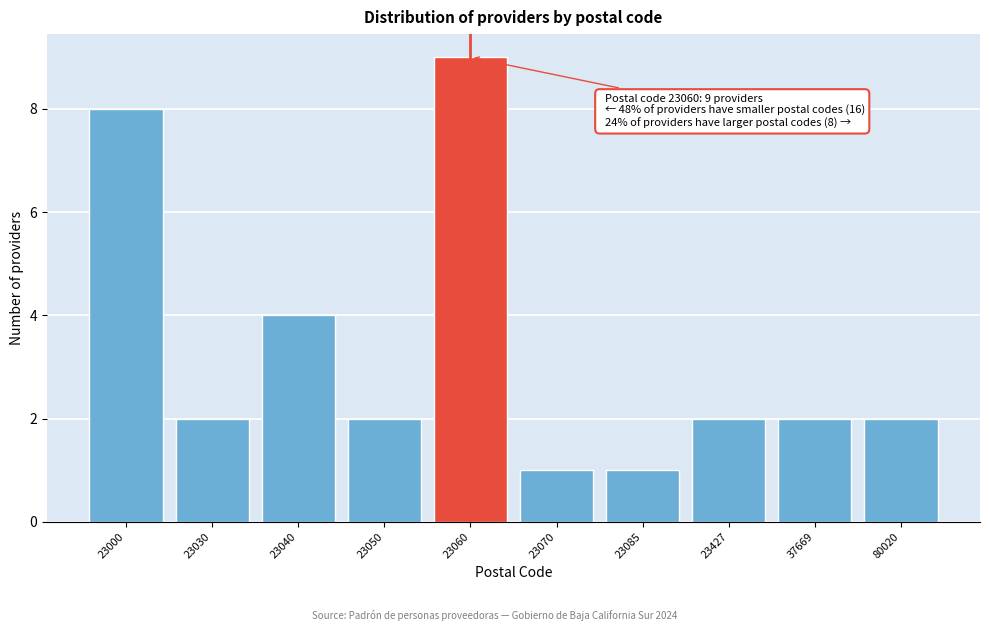

Reading right to left, list all the values displayed in this chart.

2	2	2	1	1	9	2	4	2	8